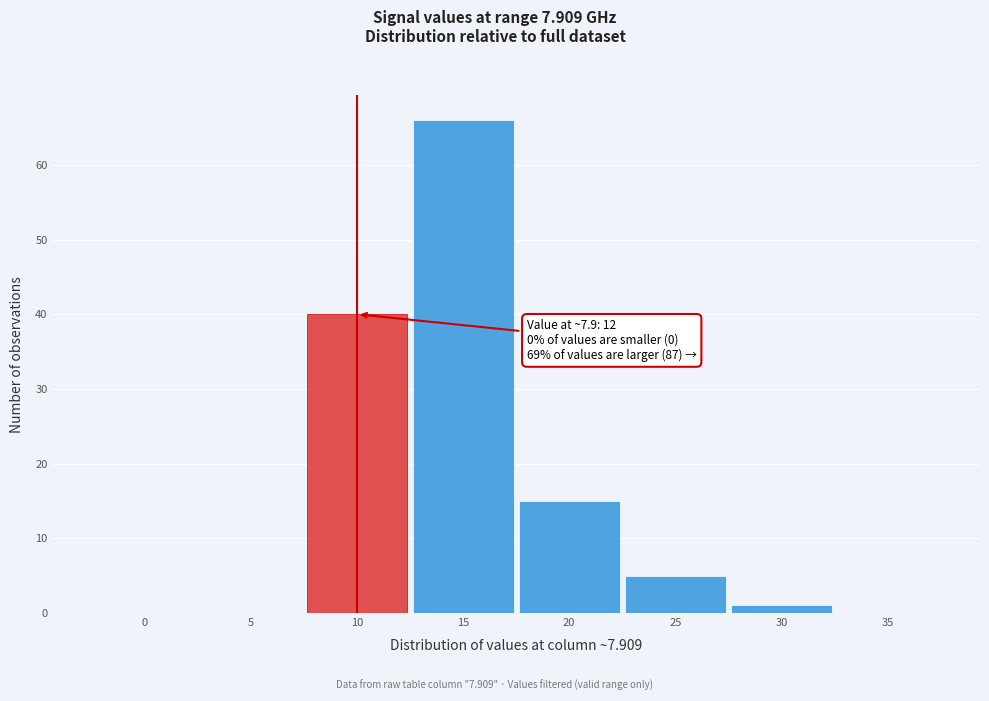

Reading right to left, transcribe all the data shown in this chart.

35=0	30=1	25=5	20=15	15=66	10=40	5=0	0=0